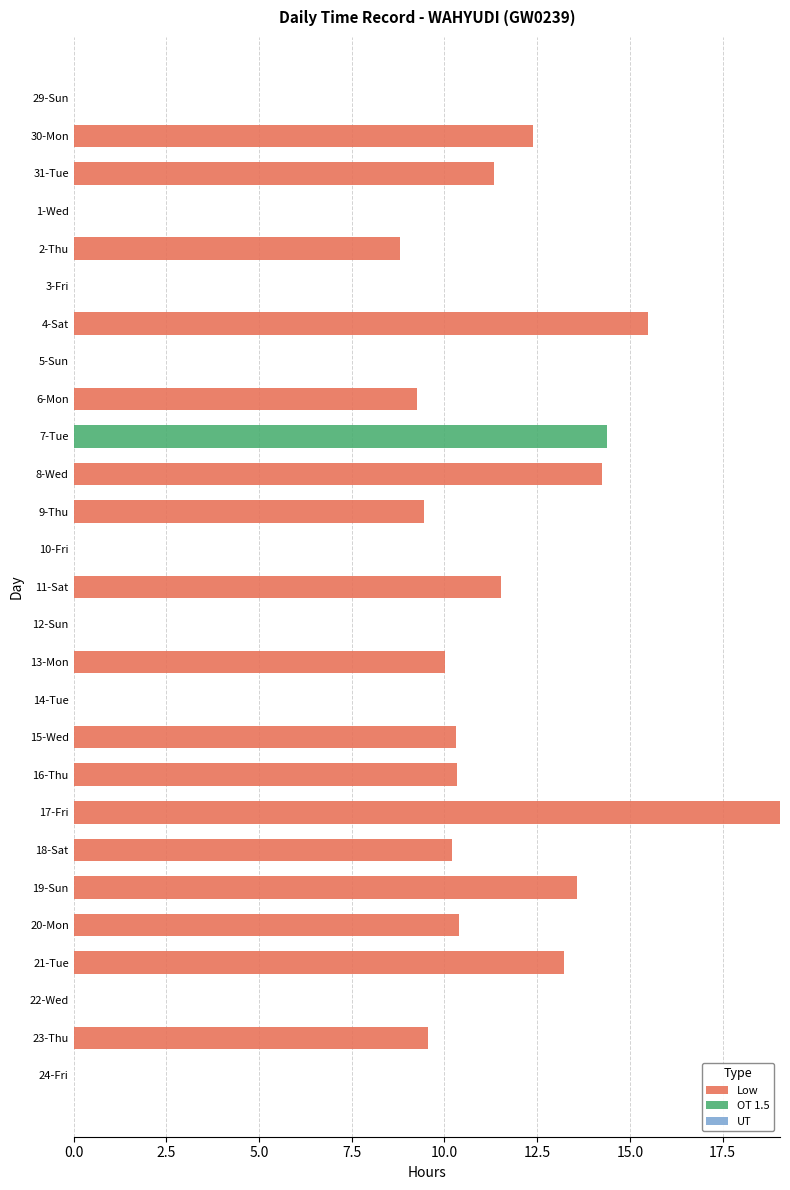

Is it true that Low equals 14.2 at 8-Wed?

True